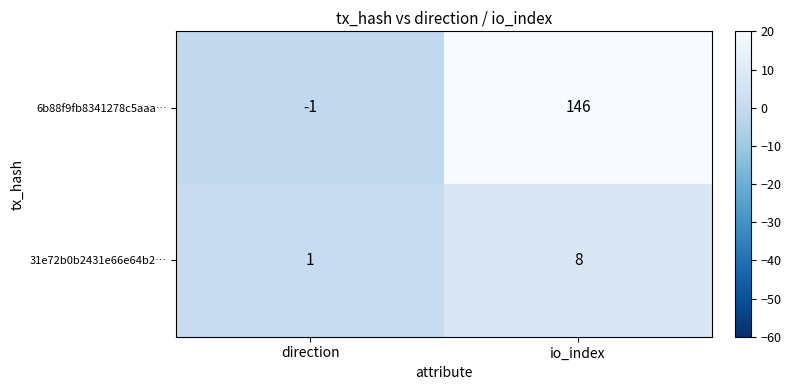

At which label is 6b88f9fb8341278c5aaa… closest to 72?

direction